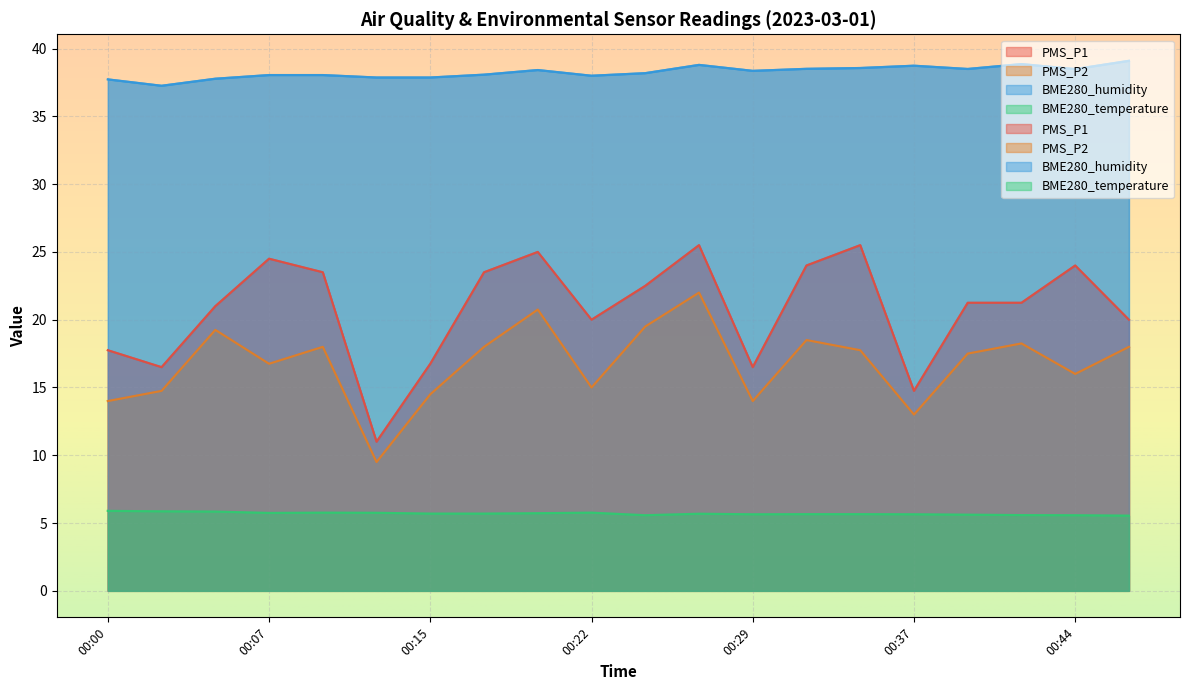

True or false: PMS_P1 and BME280_humidity intersect in this chart.

False